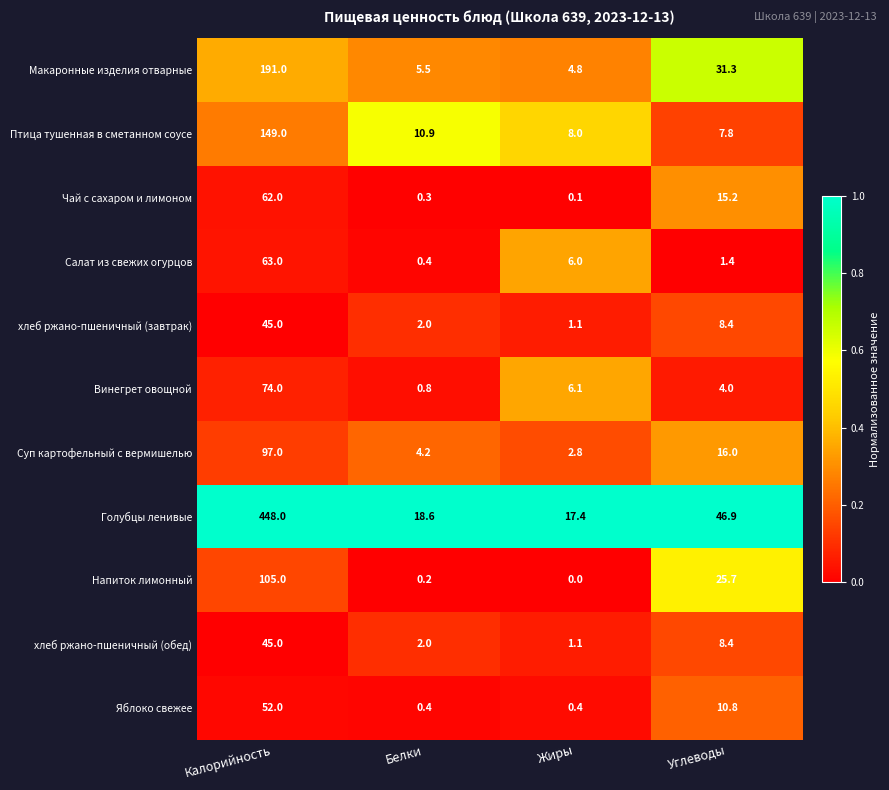

Rank the categories by Суп картофельный с вермишелью value from lowest to highest.

Жиры, Белки, Углеводы, Калорийность